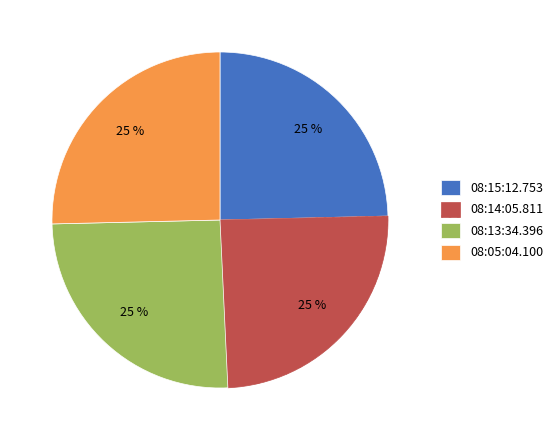

Does any single category account for the majority?

No